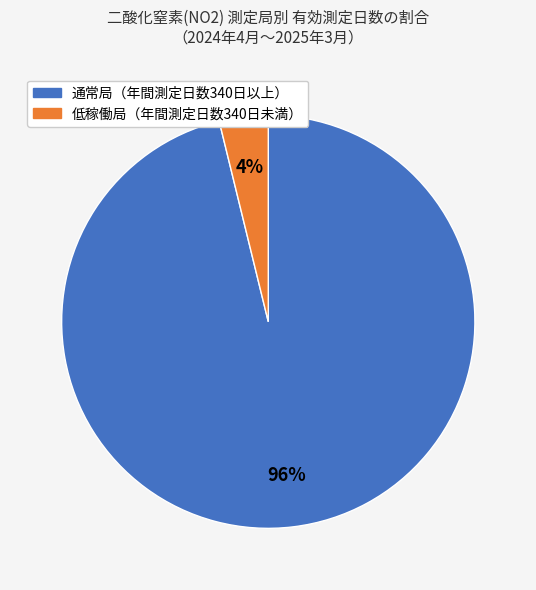

Is there any slice that represents more than half of the pie?

Yes